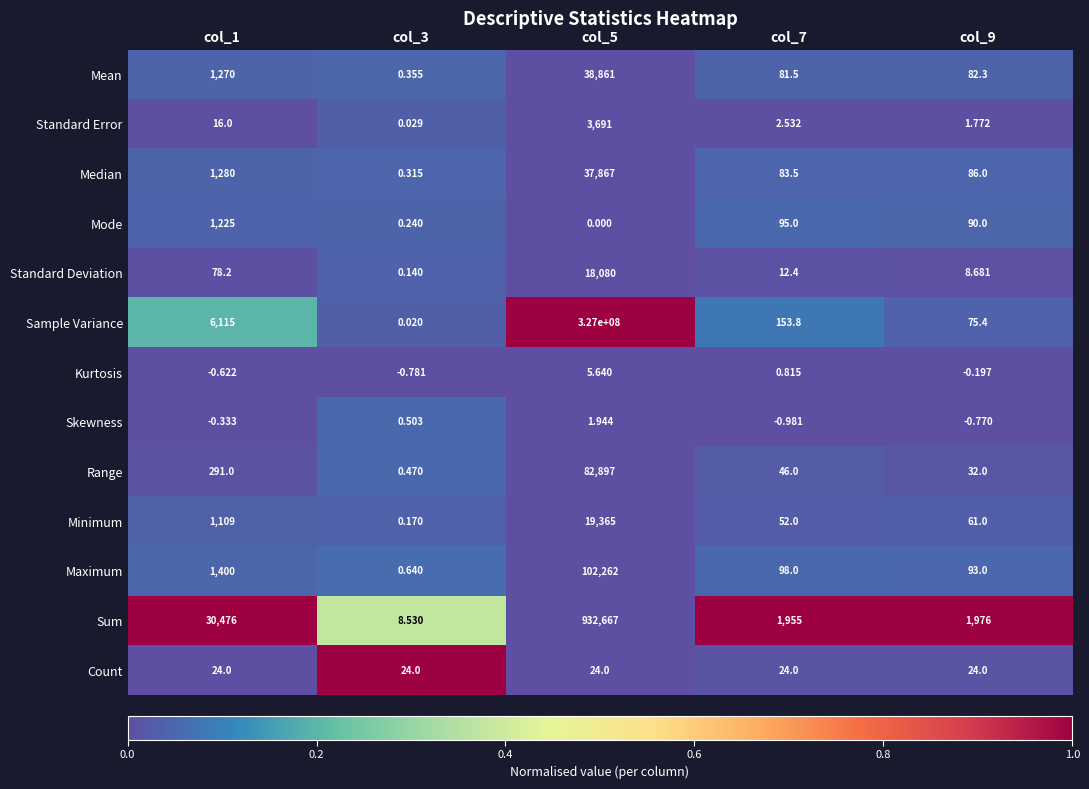

What is the total value across all series at col_9?

2529.2